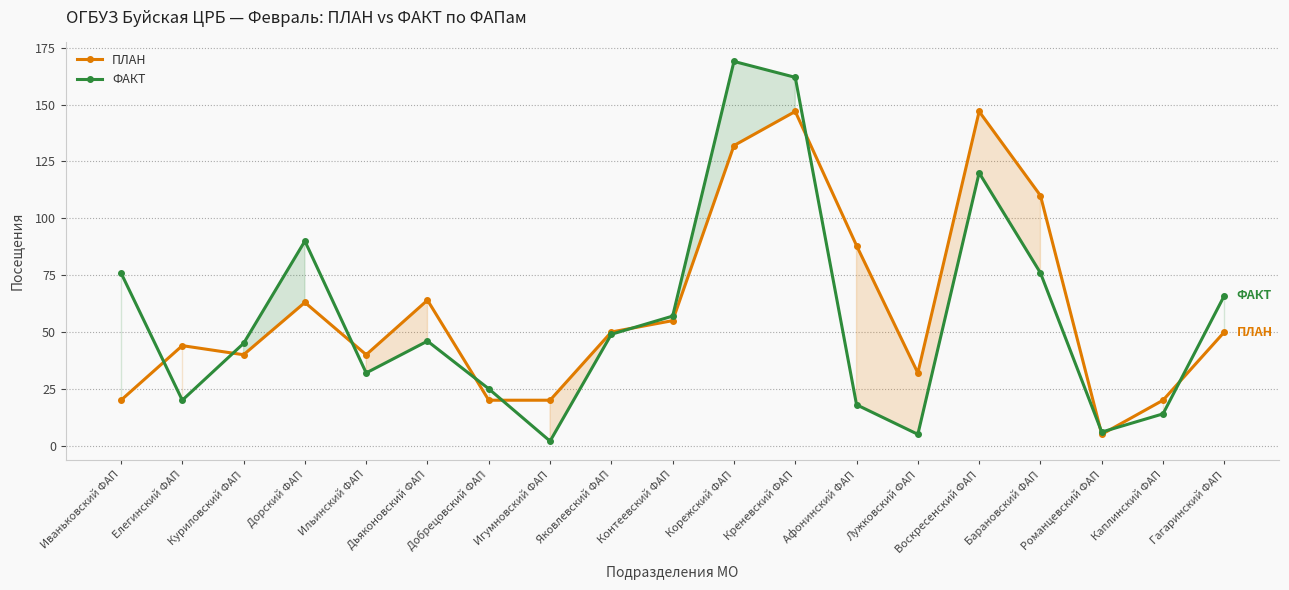

What is the sum of the ПЛАН values at Куриловский ФАП and Лужковский ФАП?

72